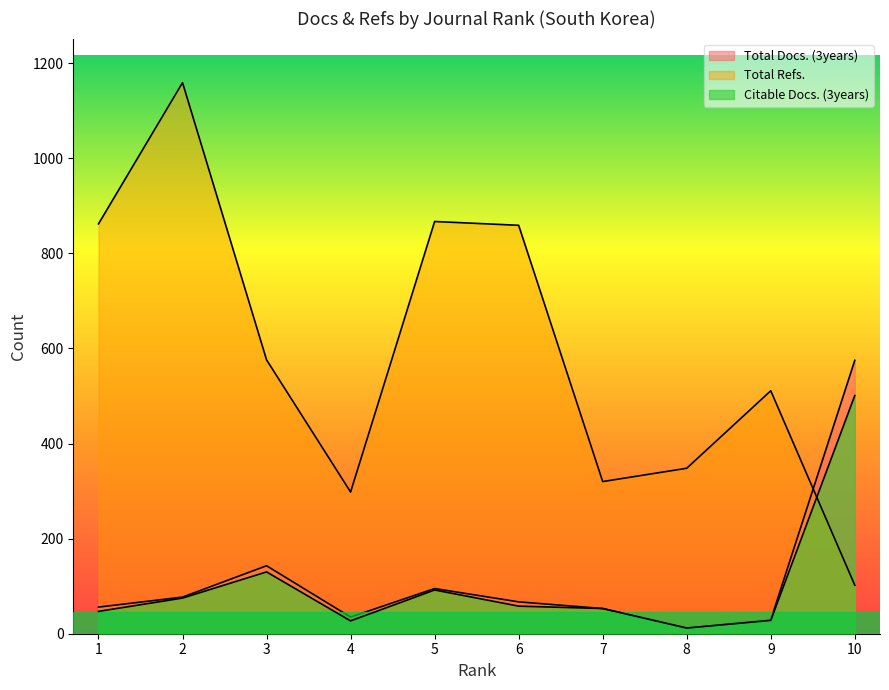

The value of Total Refs. at 6 is 859. True or false?

True